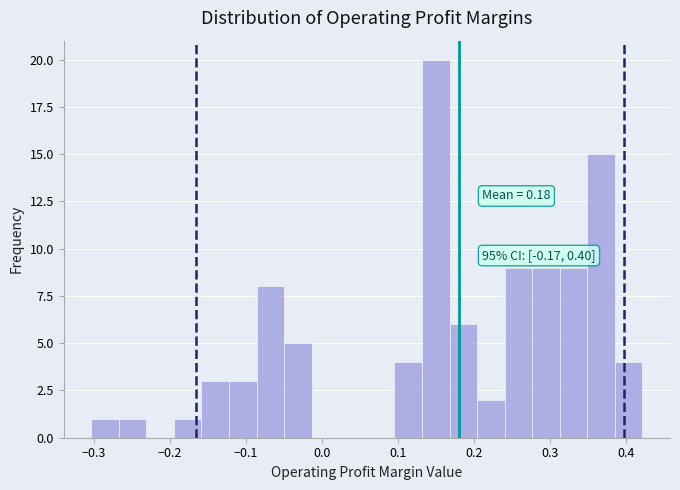

Around what value on the x-axis is the tallest bar? Give the approximate position of its centre, as read against the axis.

0.15